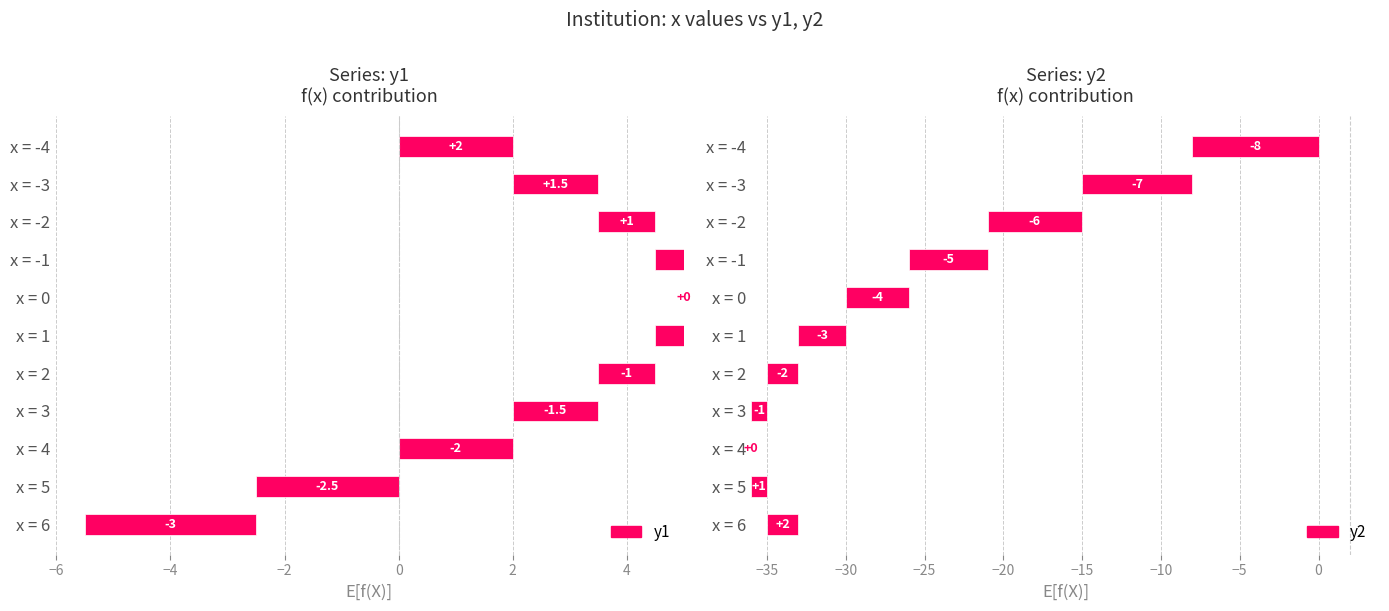

What is the difference between the second highest and second lowest values in the y2 series?

8.0